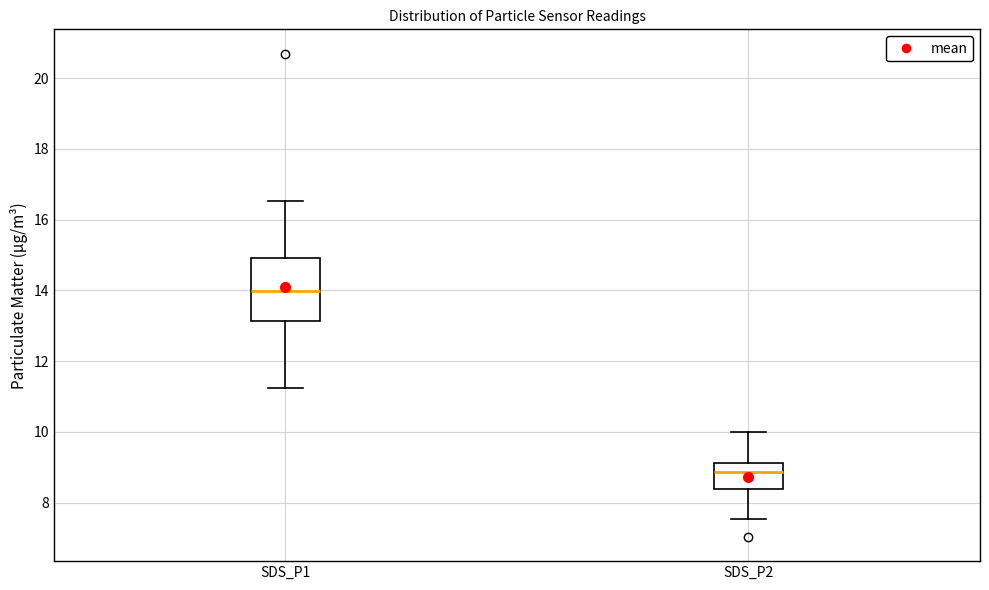

Reading left to right, transcribe this box plot: for each box, give where its median line is, the range the box spans, and where its two whiskers end, as read against the y-axis. The values are not printed on the chart, so give them approximately, as read against the axis.

SDS_P1: median 14.0, box 13.2 to 15.0, whiskers 11.2 to 16.6
SDS_P2: median 8.8, box 8.4 to 9.2, whiskers 7.6 to 10.0